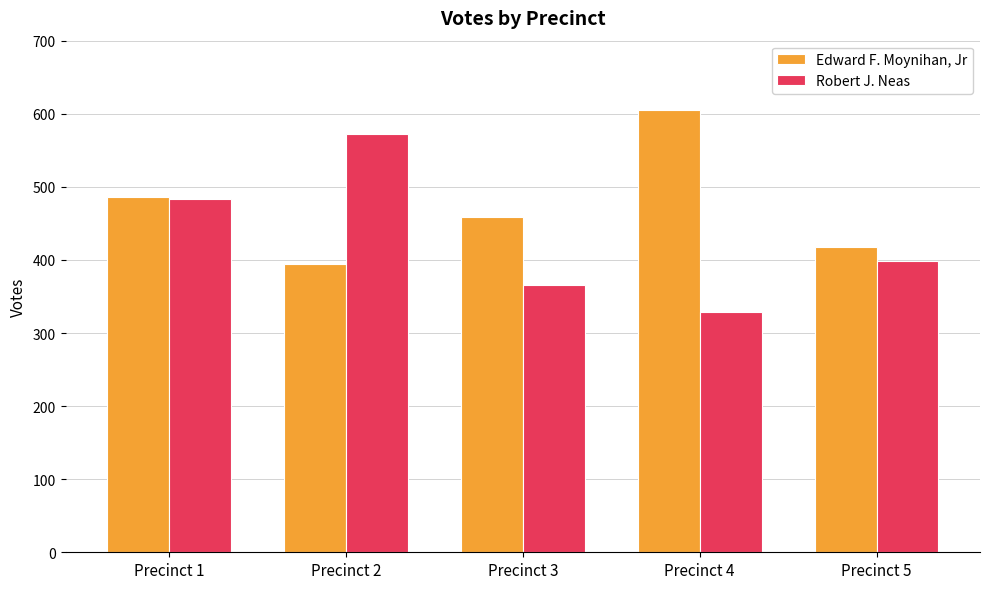

How many values in the Edward F. Moynihan, Jr series are below 459?

2